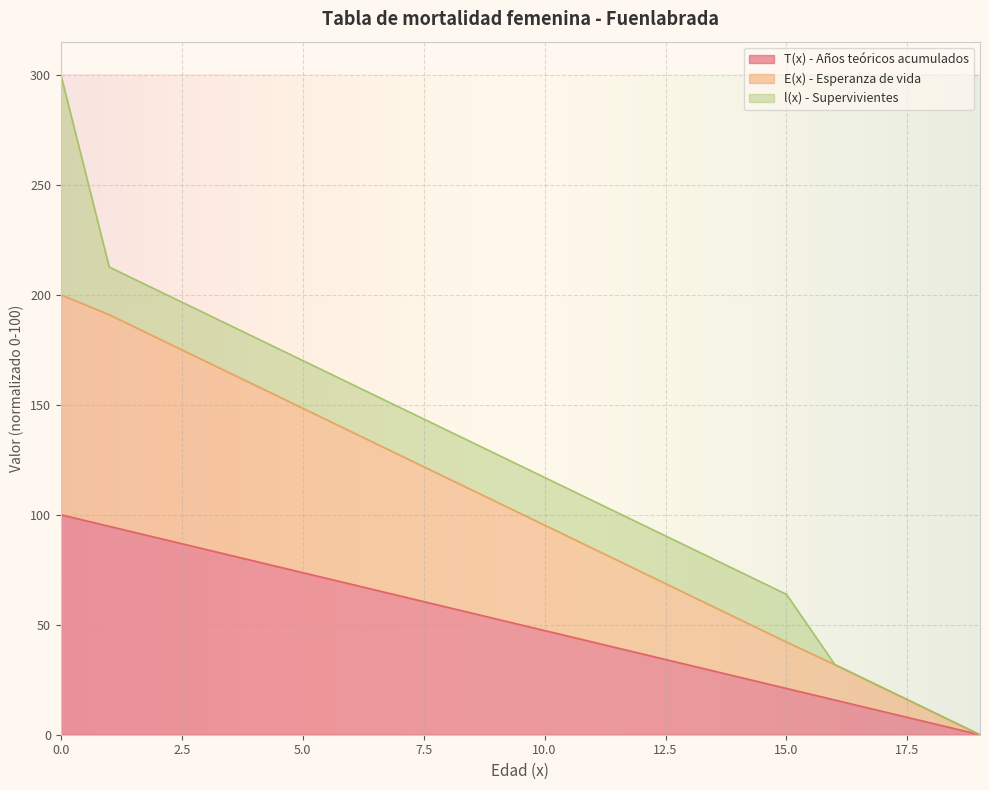

Between 16 and 17, which is larger?

16